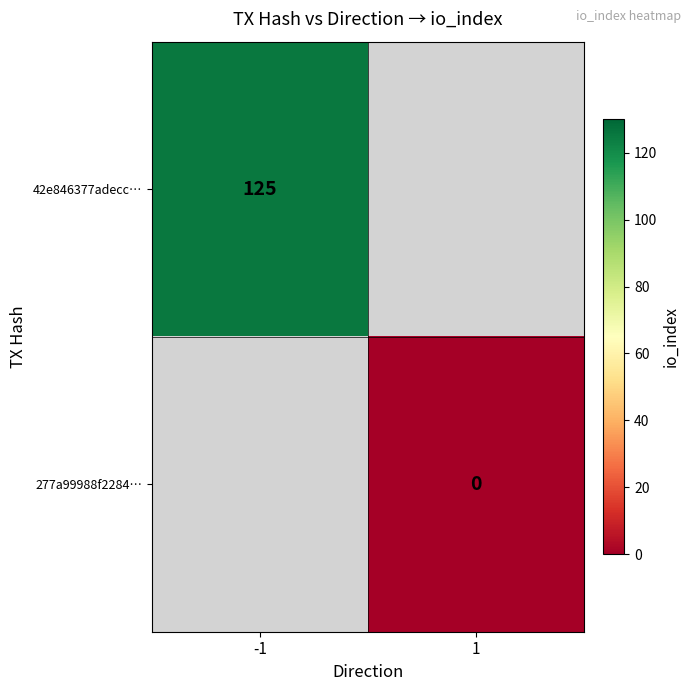

Is it true that 42e846377adecc… equals 125 at -1?

True